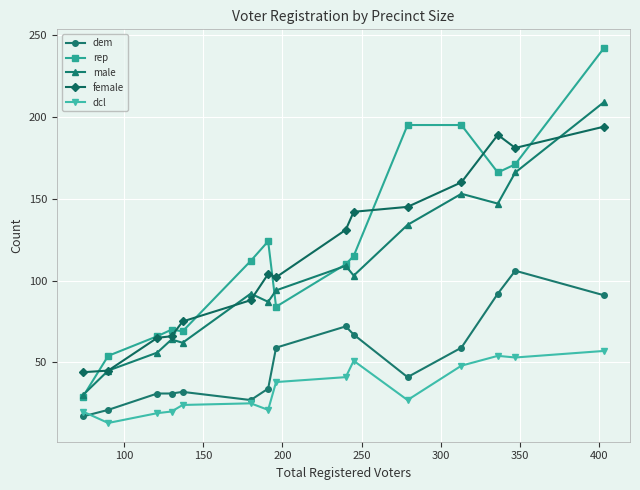

True or false: dcl and female cross at least once.

False